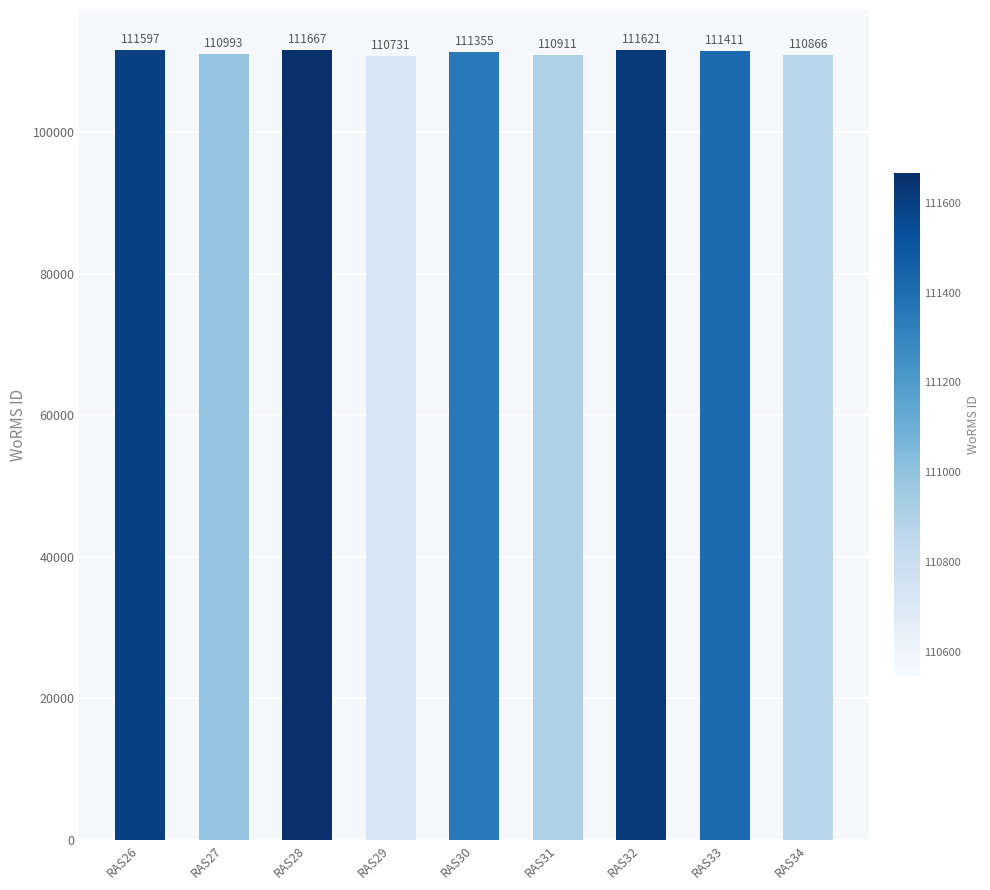

What is the value of the 5th bar from the left?

111355